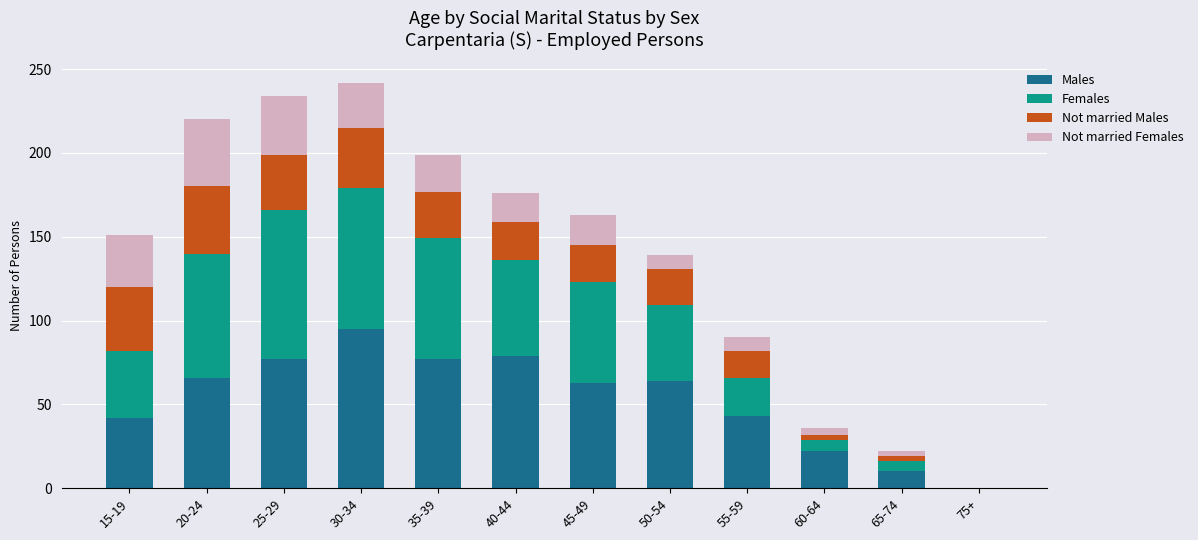

Is it true that Males equals 77 at 25-29?

True